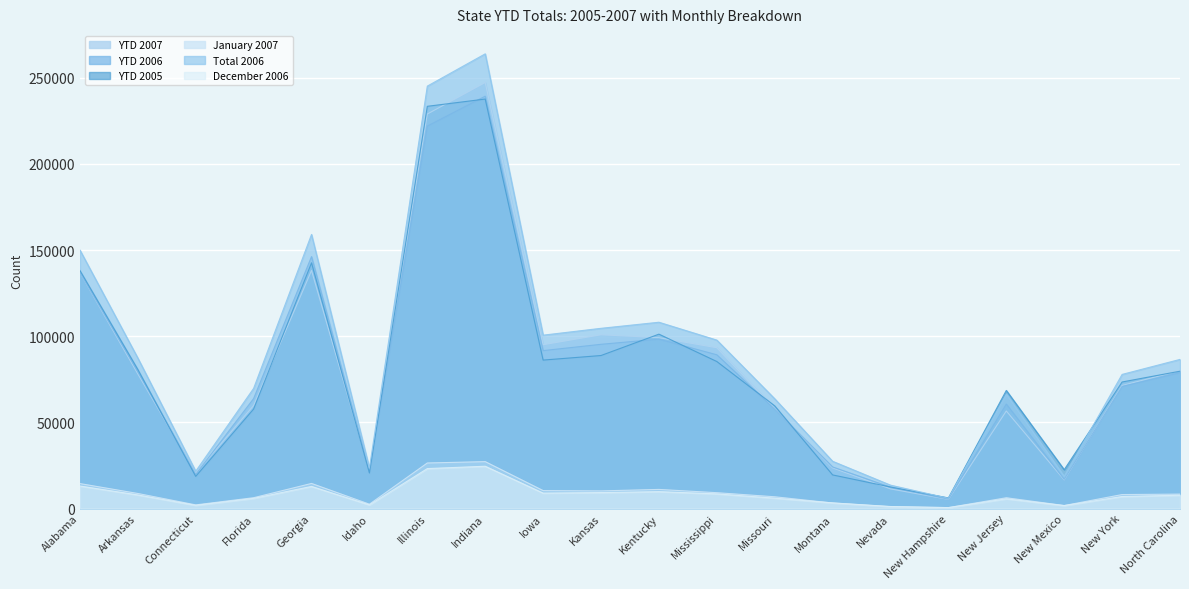

Rank the categories by Total 2006 value from lowest to highest.

New Hampshire, Nevada, New Mexico, Connecticut, Idaho, Montana, Missouri, New Jersey, Florida, New York, North Carolina, Arkansas, Mississippi, Iowa, Kansas, Kentucky, Alabama, Georgia, Illinois, Indiana